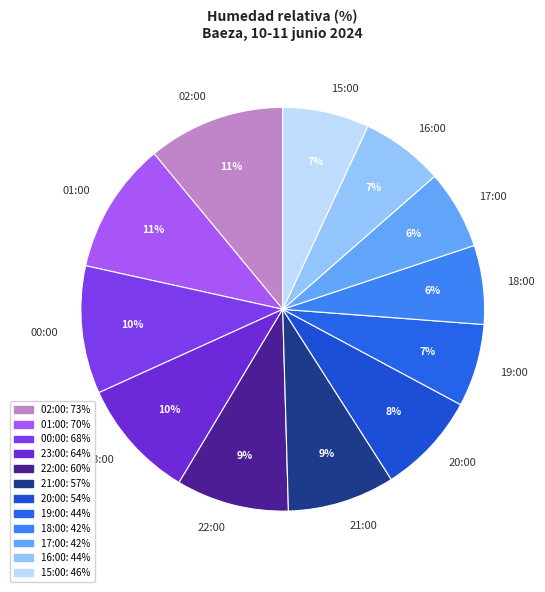

Which has a higher value, 21:00 or 16:00?

21:00